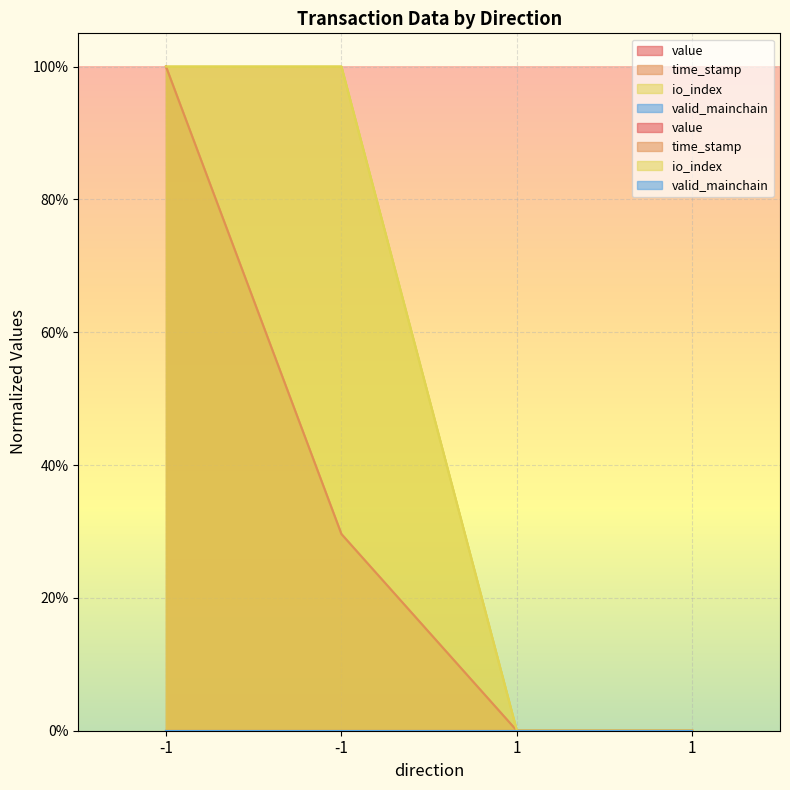

Rank the categories by io_index value from lowest to highest.

1, 1, -1, -1